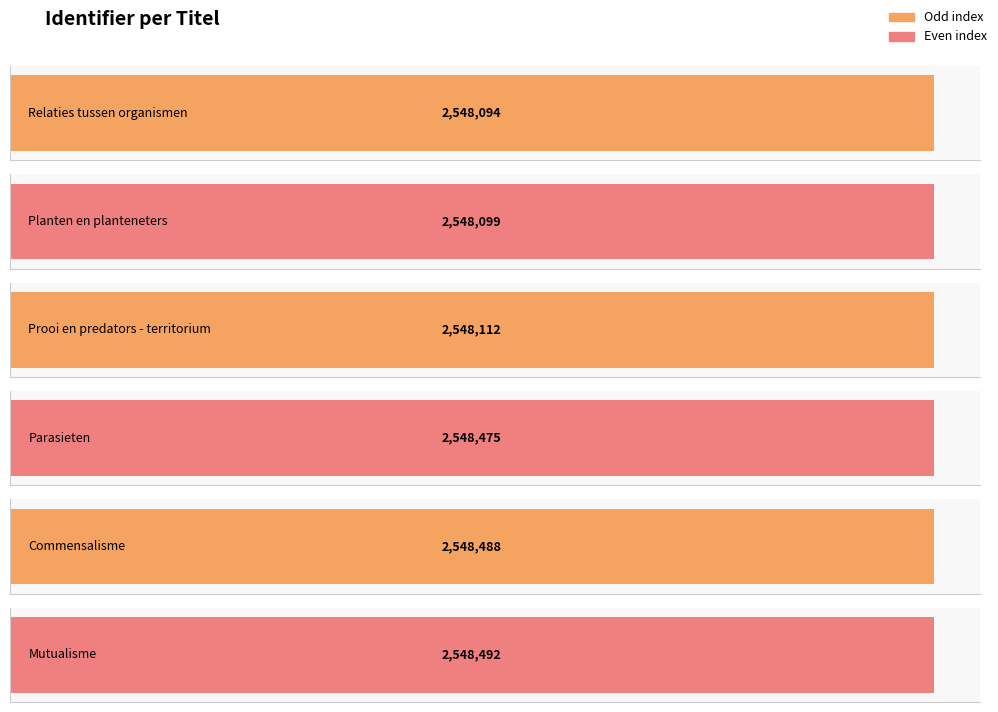

Reading left to right, extract all data points from this chart.

2548094	2548099	2548112	2548475	2548488	2548492